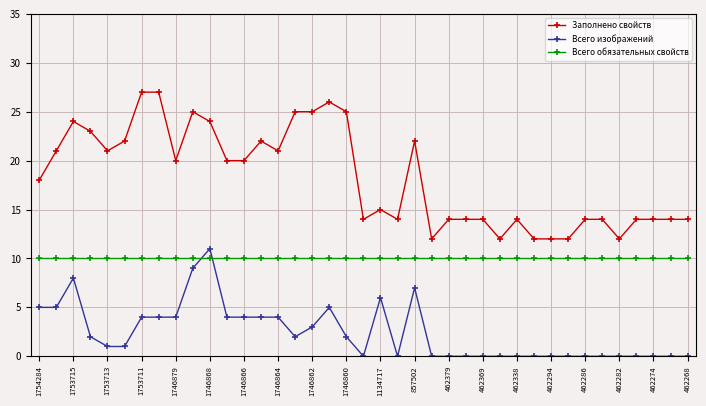

List the series in order of their peak value, lowest first.

Всего обязательных свойств, Всего изображений, Заполнено свойств